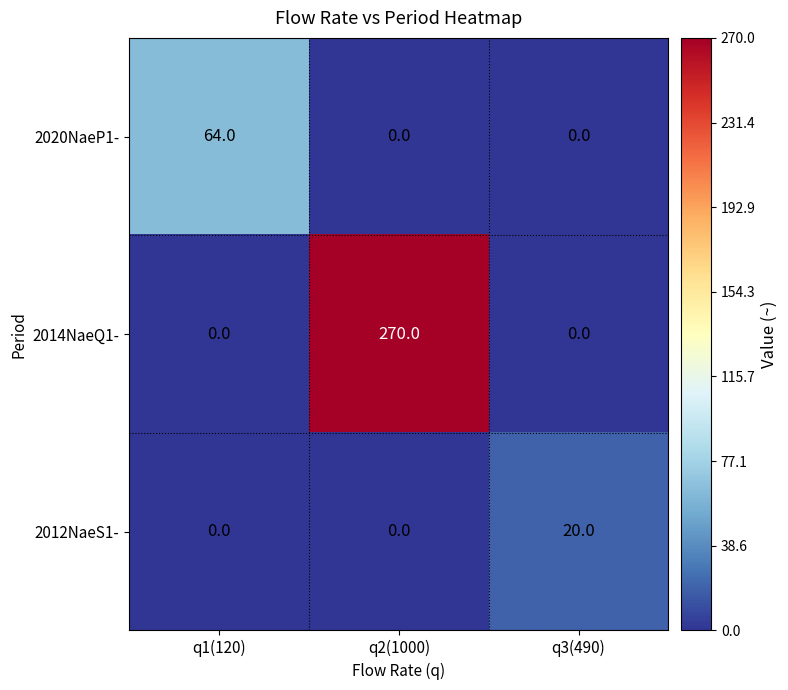

List the series in order of their overall mean, lowest first.

2012NaeS1-, 2020NaeP1-, 2014NaeQ1-